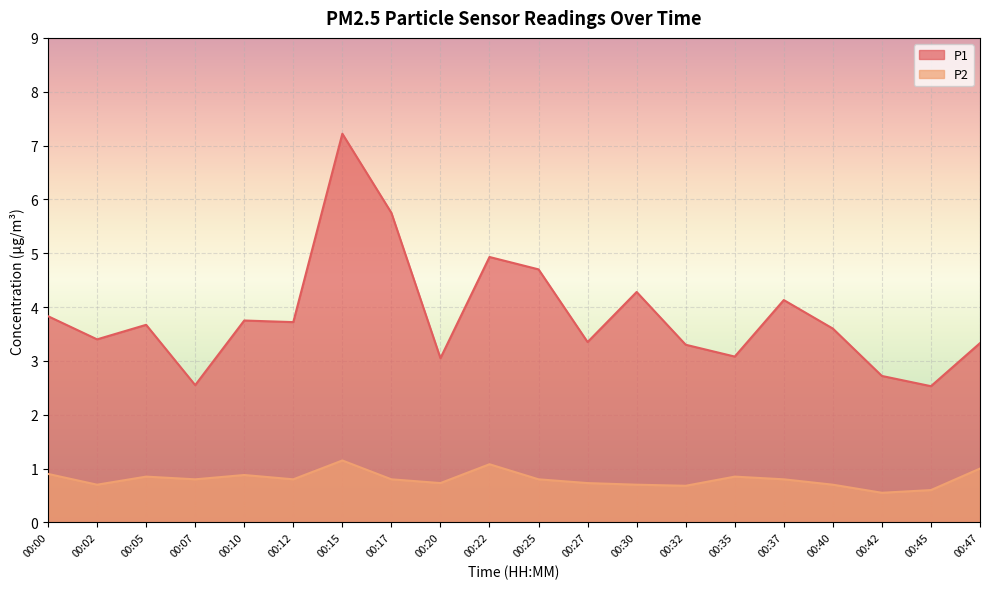

What are all the series names shown in the legend?

P1, P2